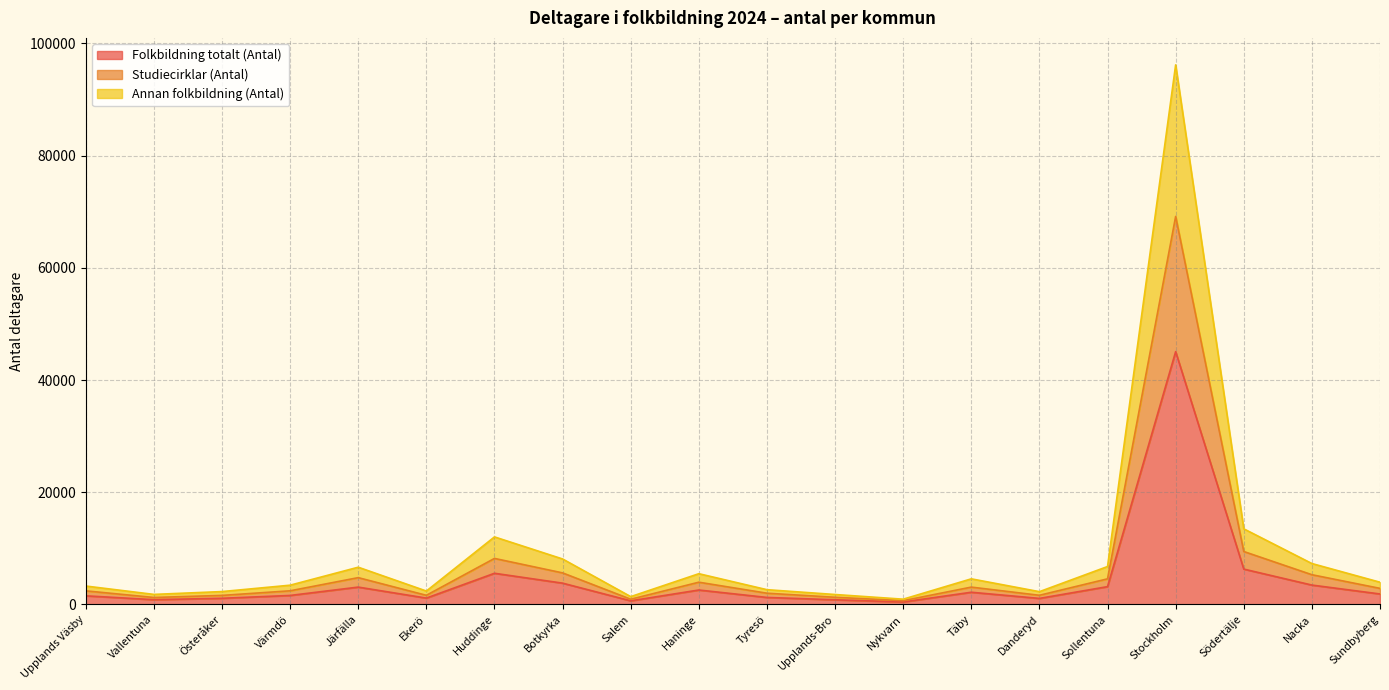

Does the chart display data point markers on the line(s)?

No